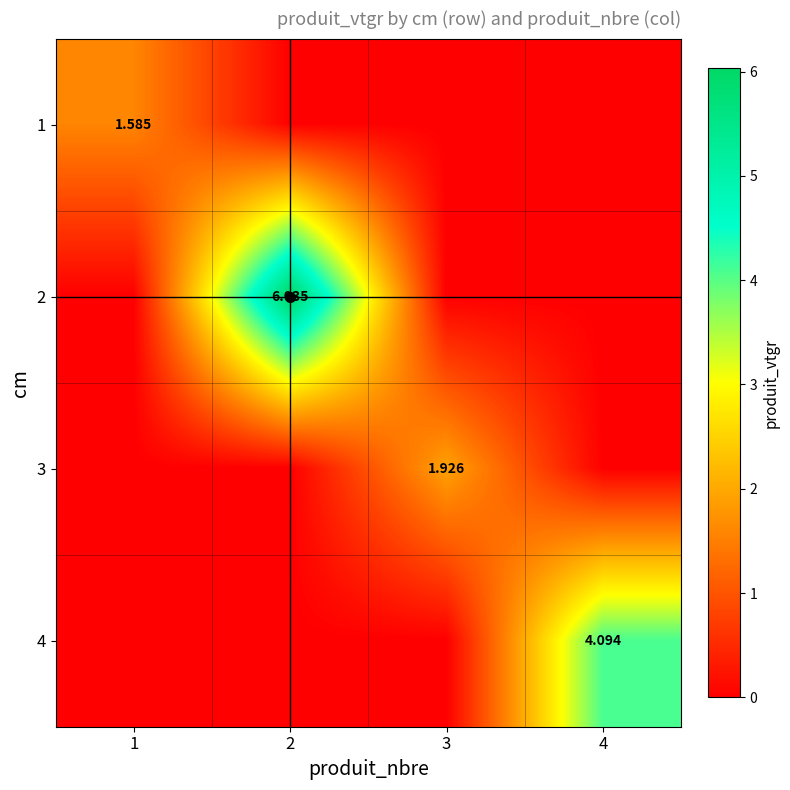

Which has a higher value, 2 or 4?

2